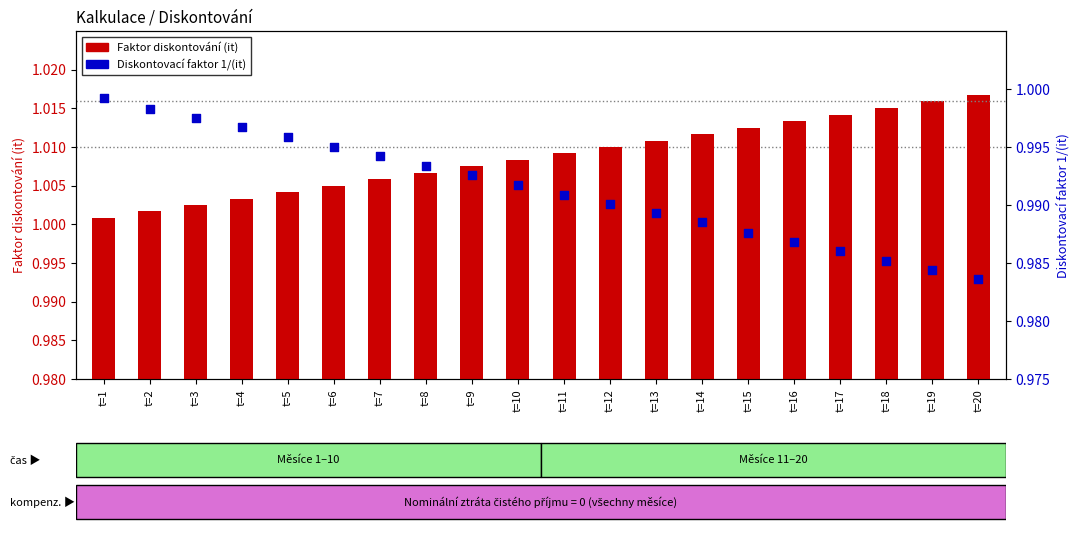

At which category is the sum across all series the highest?

t=19